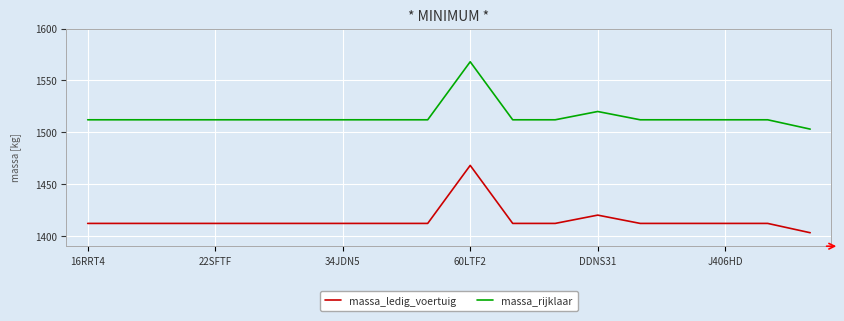

What is the greatest value displayed?

1568